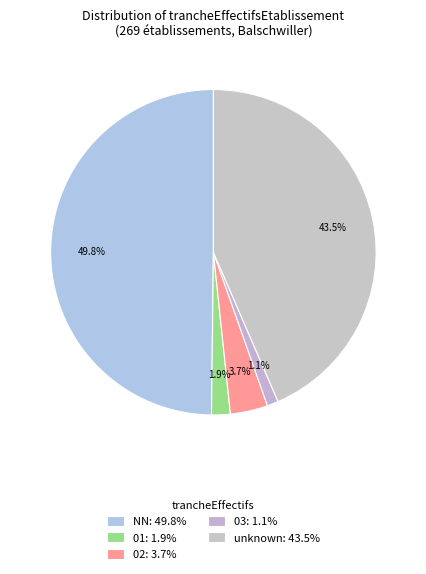

Count the number of slices in the pie.

5